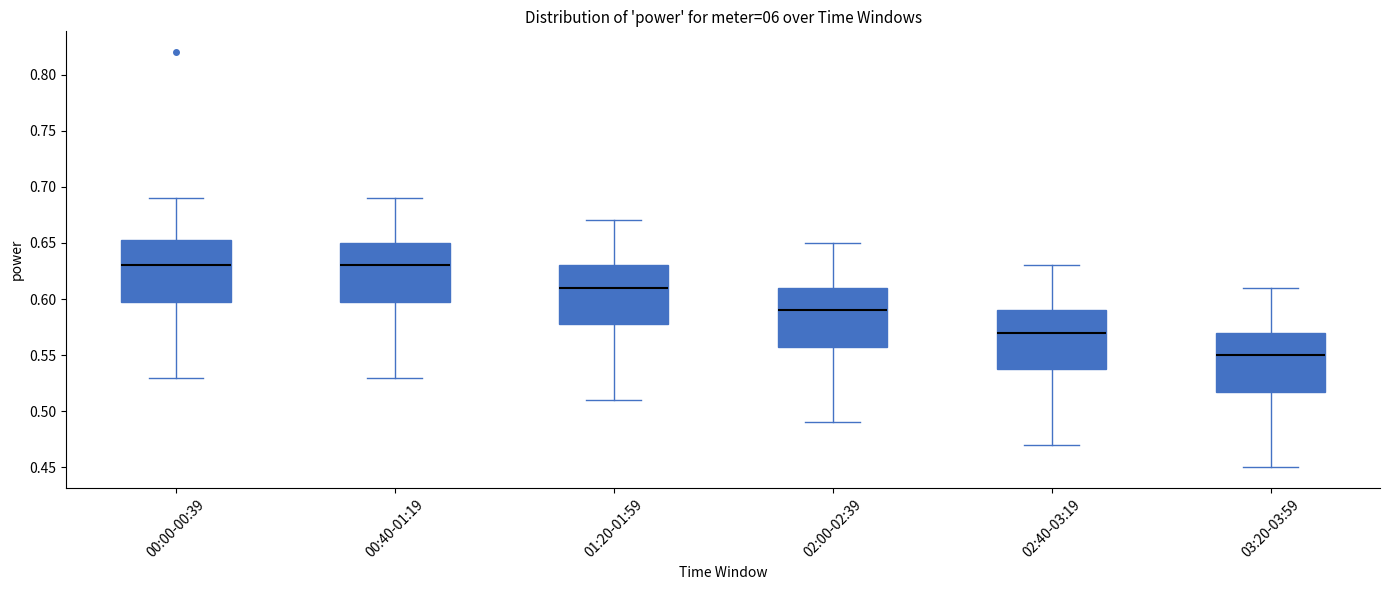

Where does the median line of the box for 01:20-01:59 sit on the y-axis? The values are not printed on the chart, so give them approximately, as read against the axis.

0.610